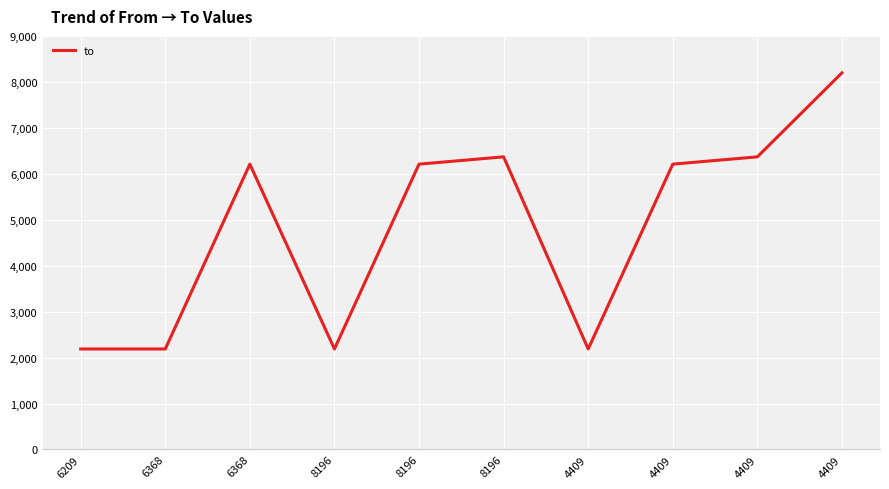

Does the chart have visible grid lines?

Yes